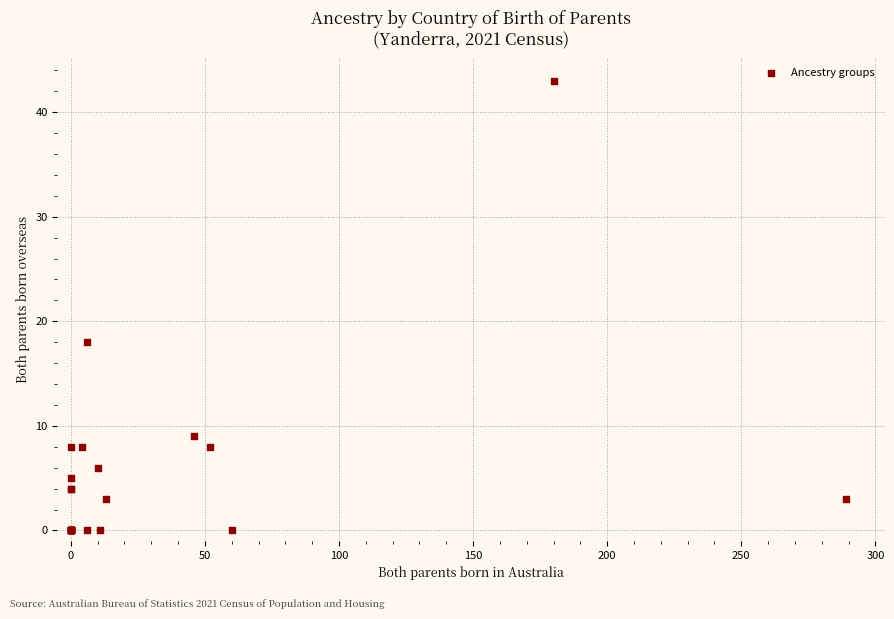

What Y value in the scatter plot is closest to 21?

18